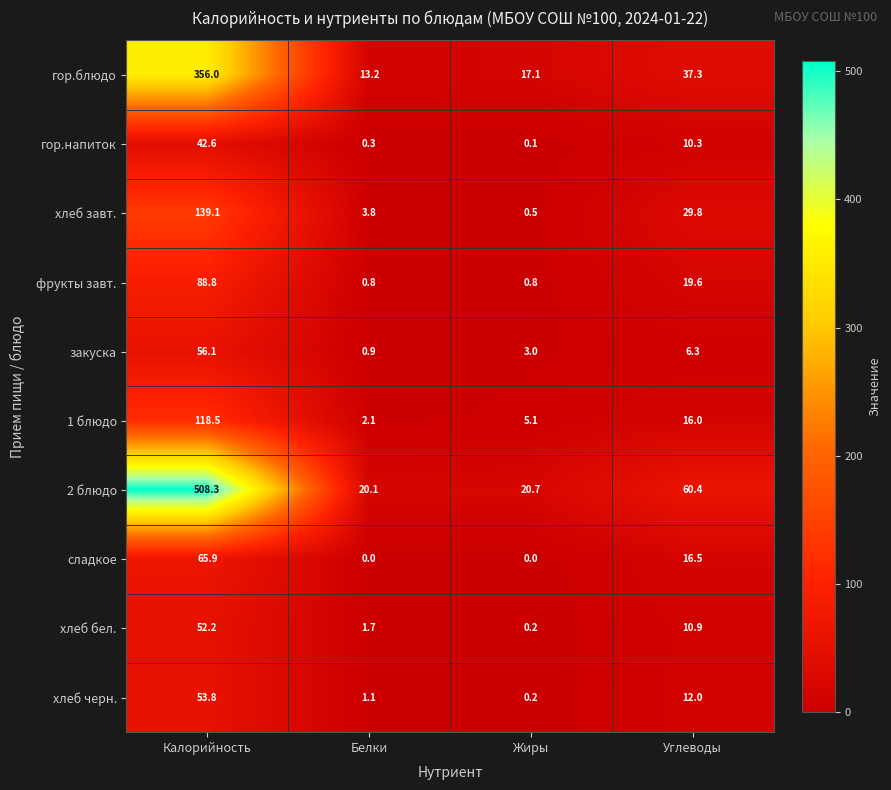

Which series changed the most between Калорийность and Жиры?

2 блюдо